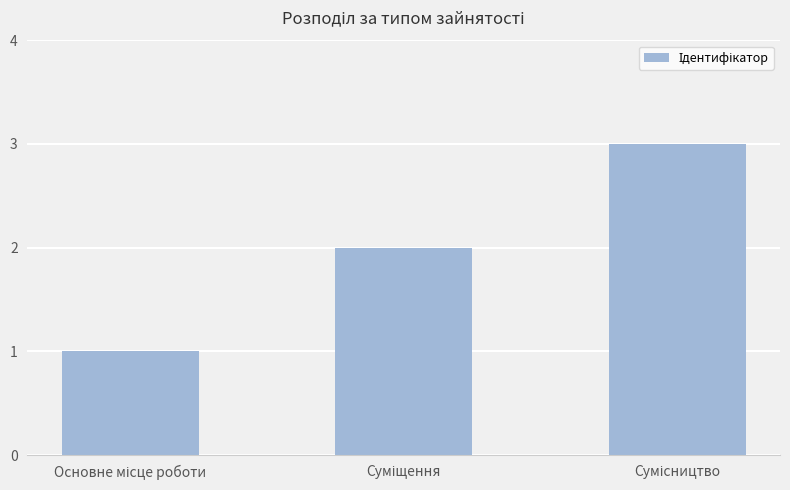

What is the sum of all values?

6